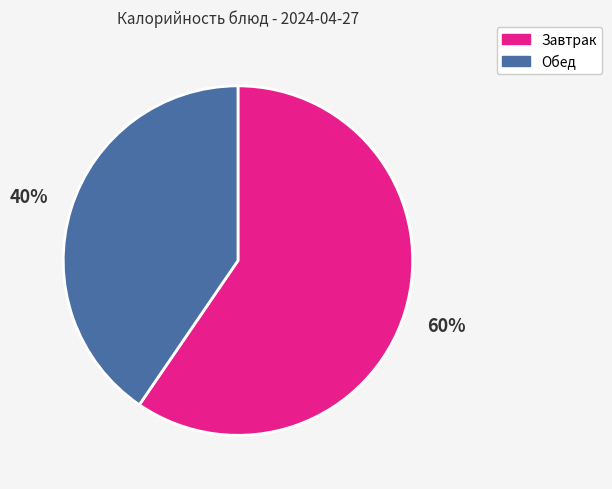

Do Обед and Завтрак together represent more than half of the pie?

Yes